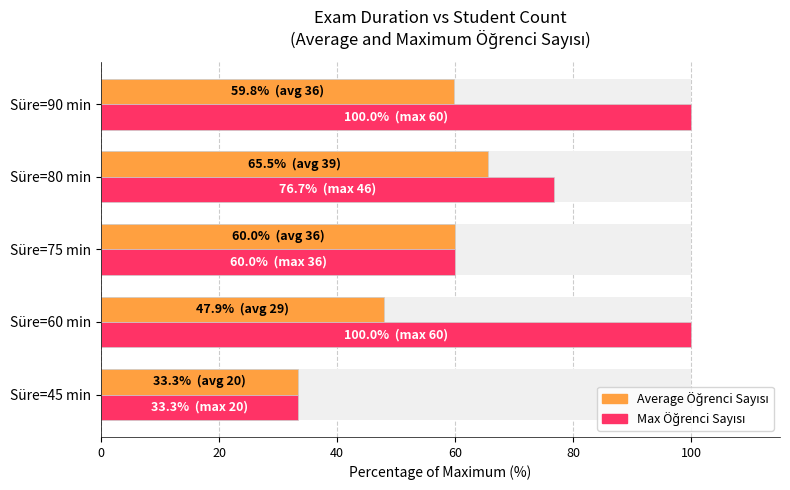

Which series has the largest total across all categories?

Max Öğrenci Sayısı